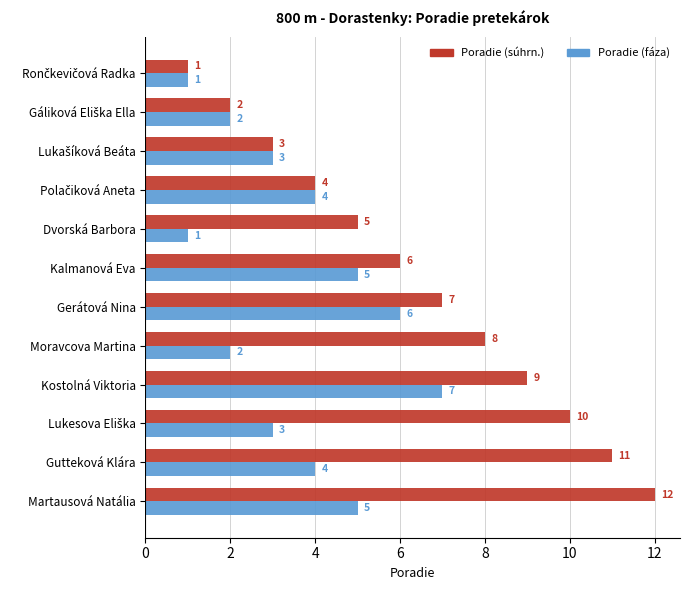

At which label is Poradie (súhrn.) closest to 6?

Kalmanová Eva